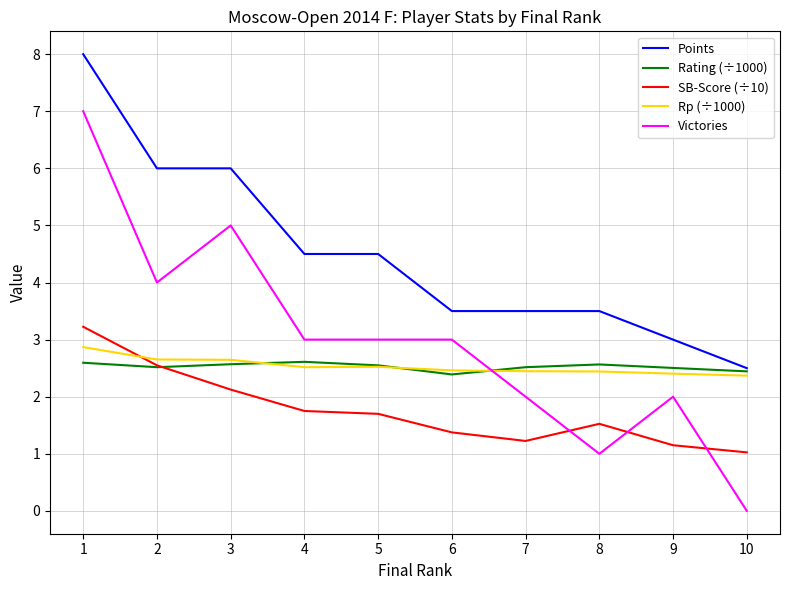

What are all the series names shown in the legend?

Points, Rating (÷1000), SB-Score (÷10), Rp (÷1000), Victories